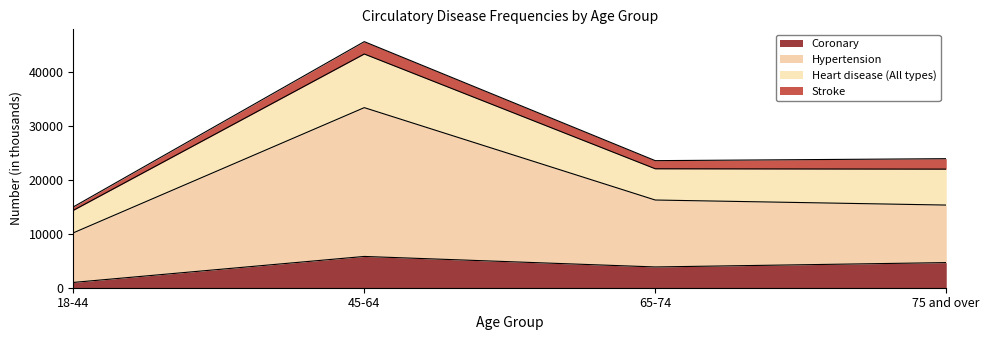

Is it true that Hypertension equals 10167 at 18-44?

True